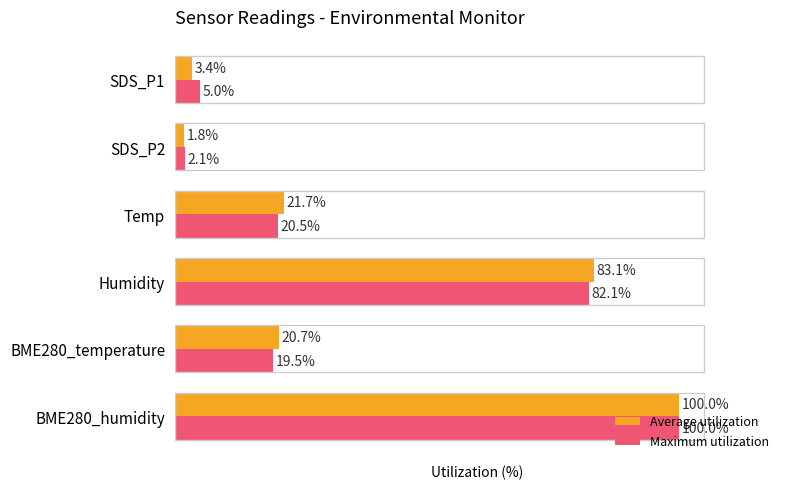

List the series in order of their overall mean, lowest first.

Maximum utilization, Average utilization